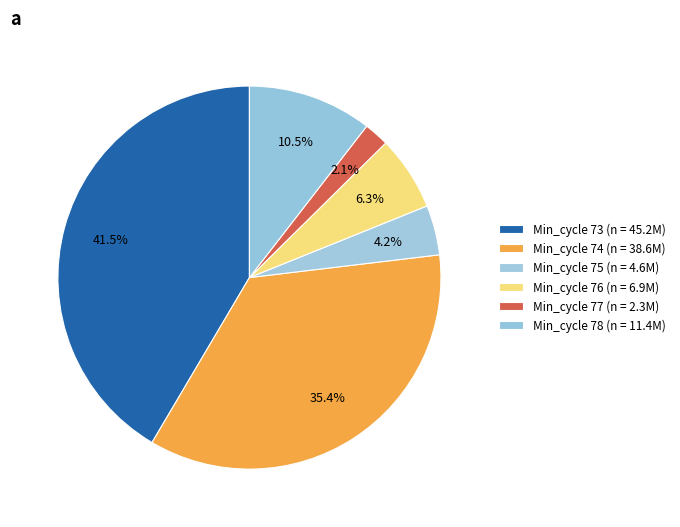

Which slice is the largest?

Min_cycle 73 (n = 45.2M)